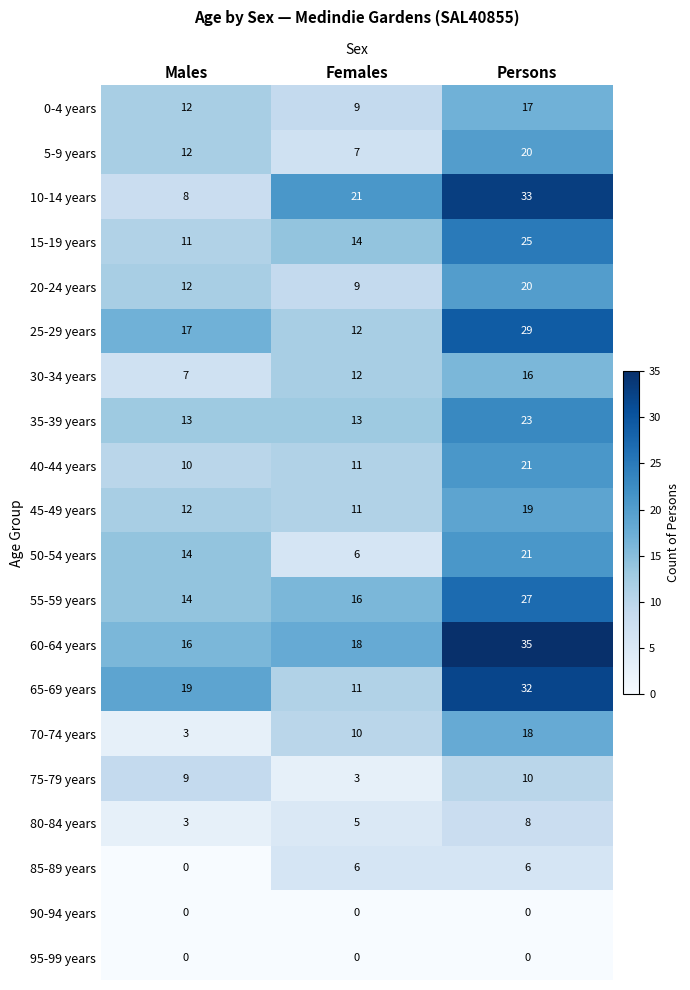

Which series has the largest total across all categories?

60-64 years